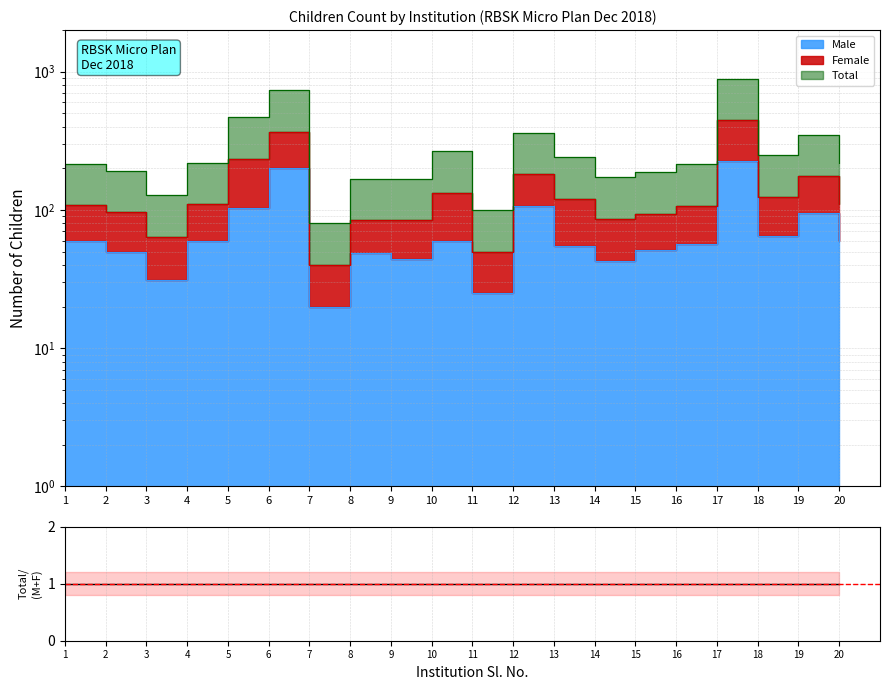

True or false: Total and Female intersect in this chart.

False